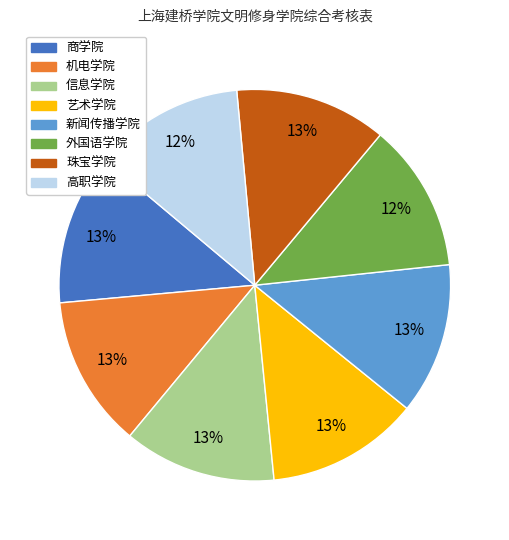

Does any single category account for the majority?

No